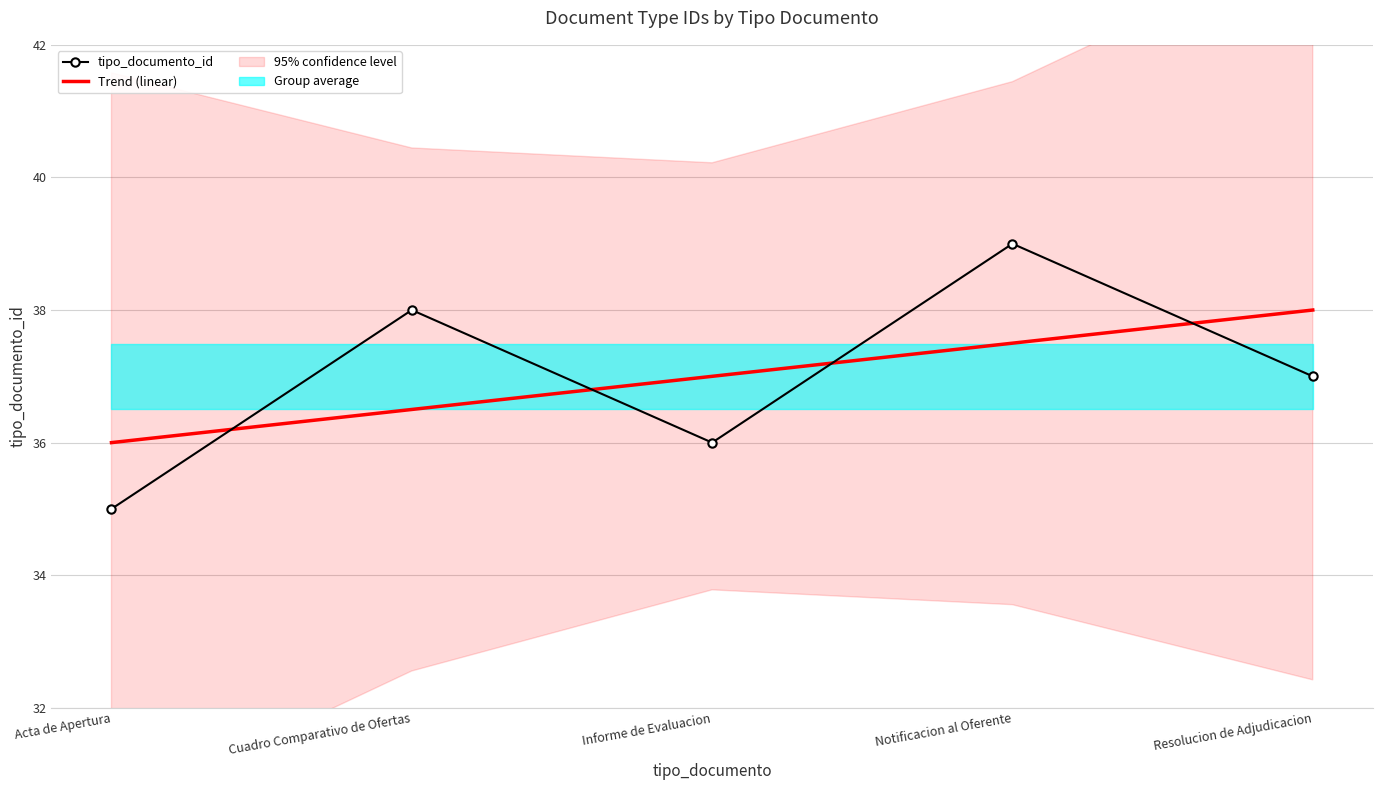

In tipo_documento_id, how many points are higher than both neighbors (excluding endpoints)?

2